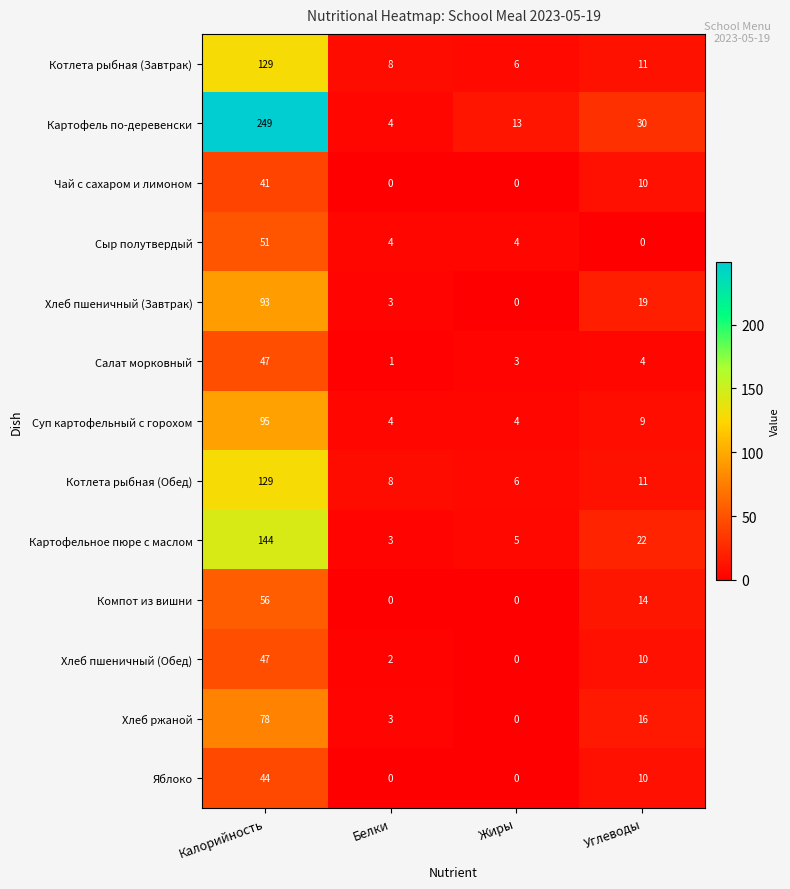

At how many categories does at least one series exceed 231?

1